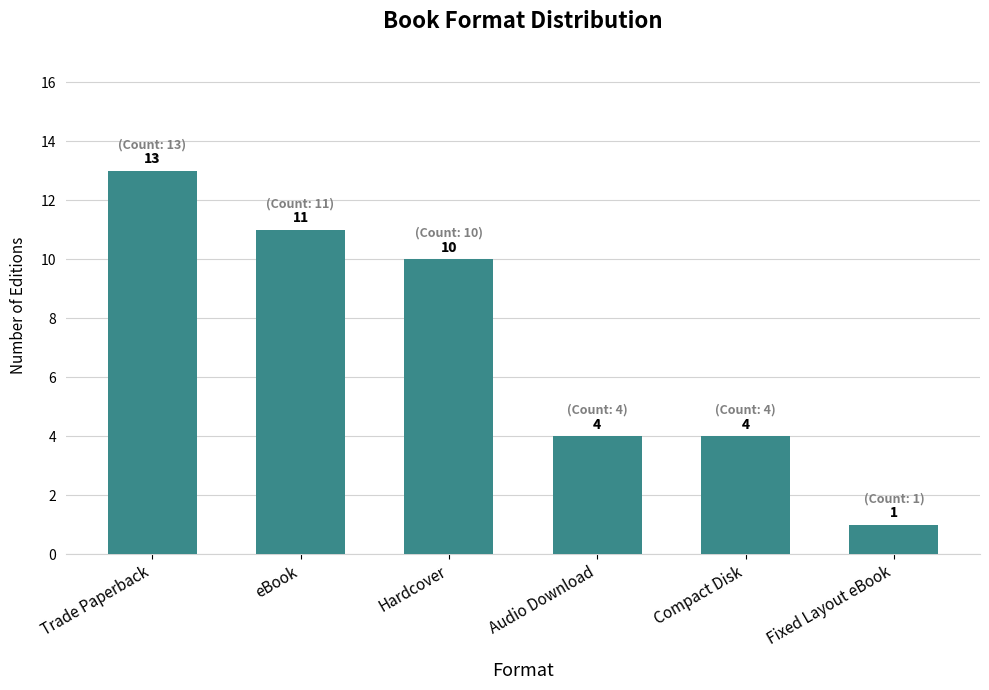

The value at Audio Download is 4. True or false?

True